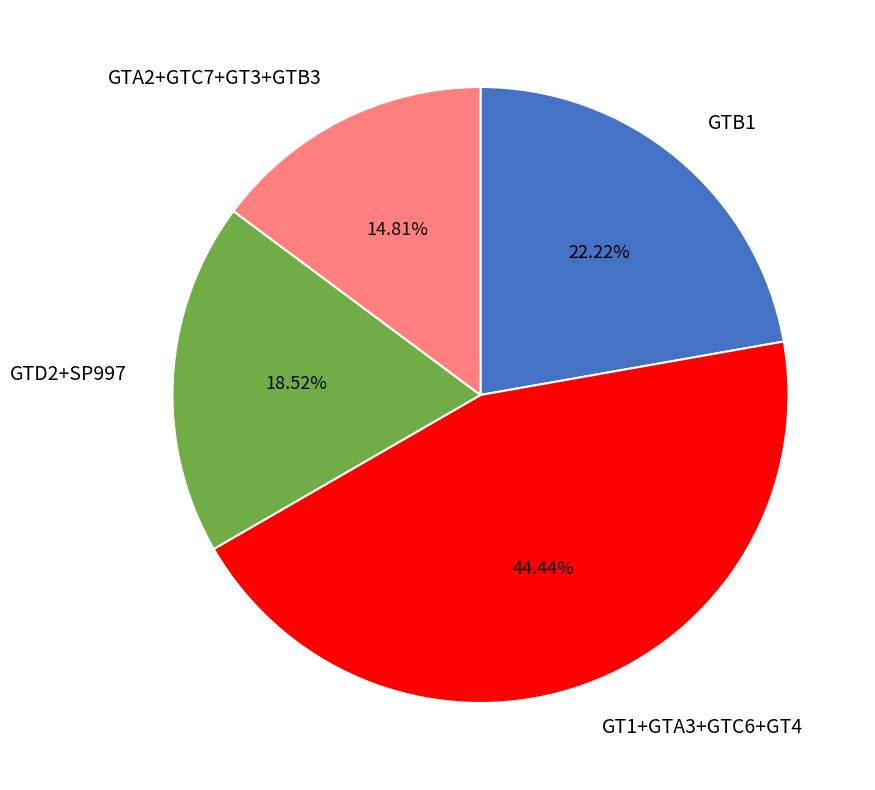

Is there any slice that represents more than half of the pie?

No